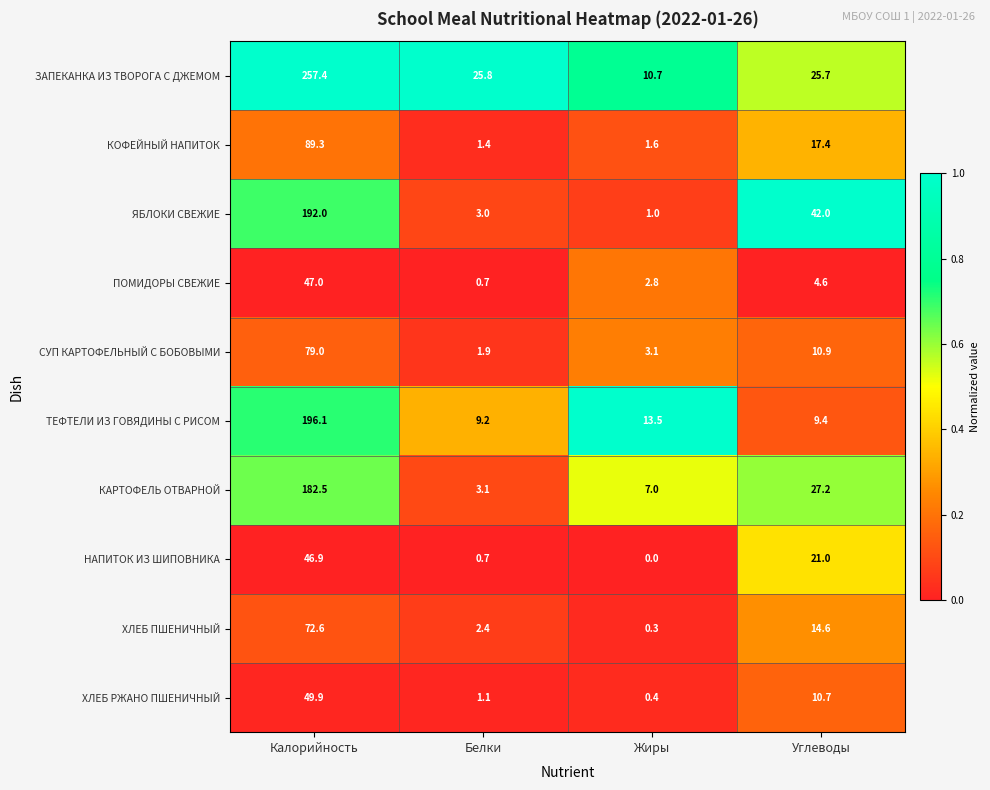

The ЯБЛОКИ СВЕЖИЕ series shows 4.5 at Белки. True or false?

False